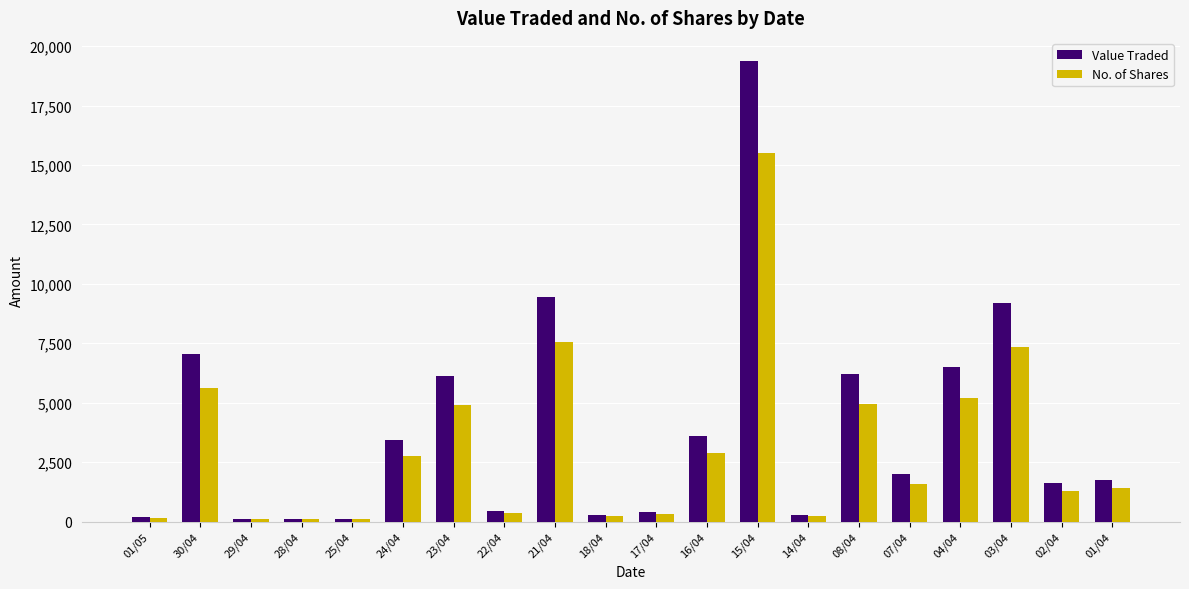

What is the sum of the Value Traded values at 15/04 and 04/04?

25875